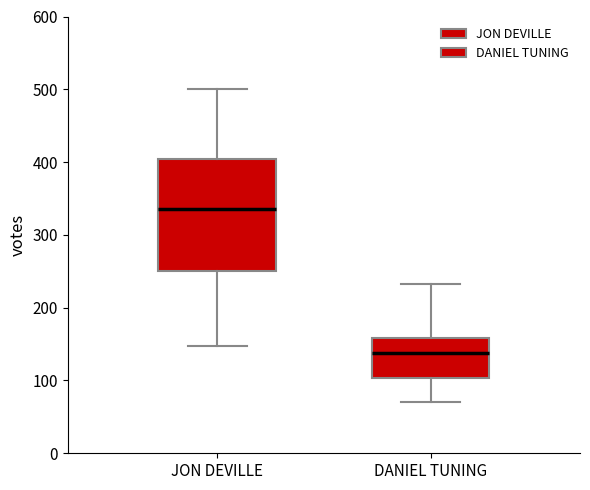

Which box is the tallest, from its lower edge to its upper edge?

JON DEVILLE